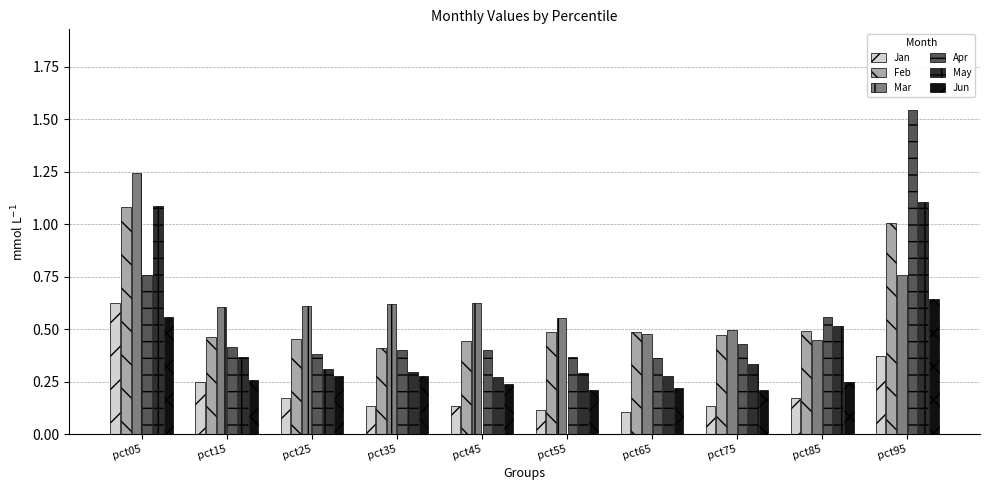

The value of Apr at pct35 is 0.4. True or false?

True